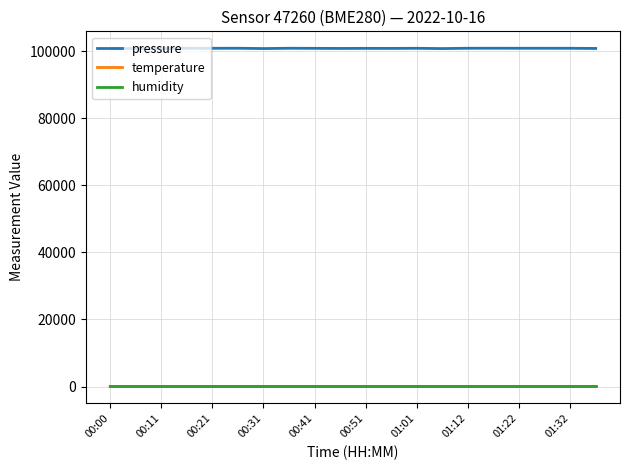

What is the highest value of the pressure series?

100859.0